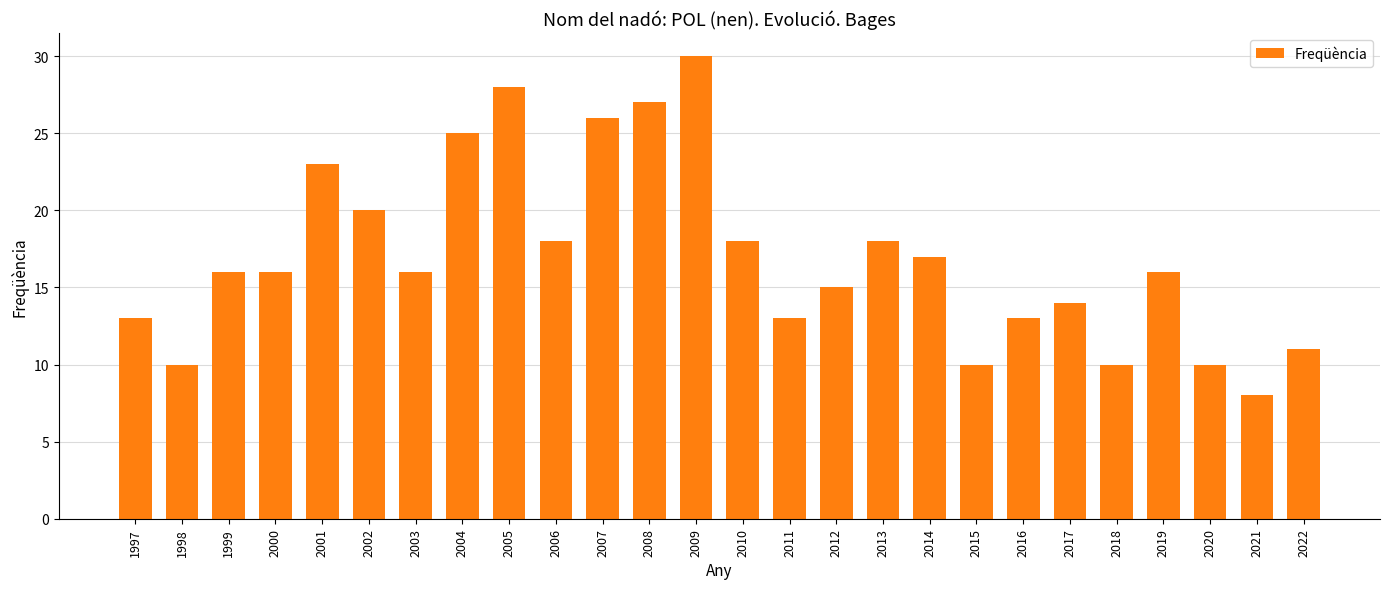

How many distinct data groups are displayed?

1